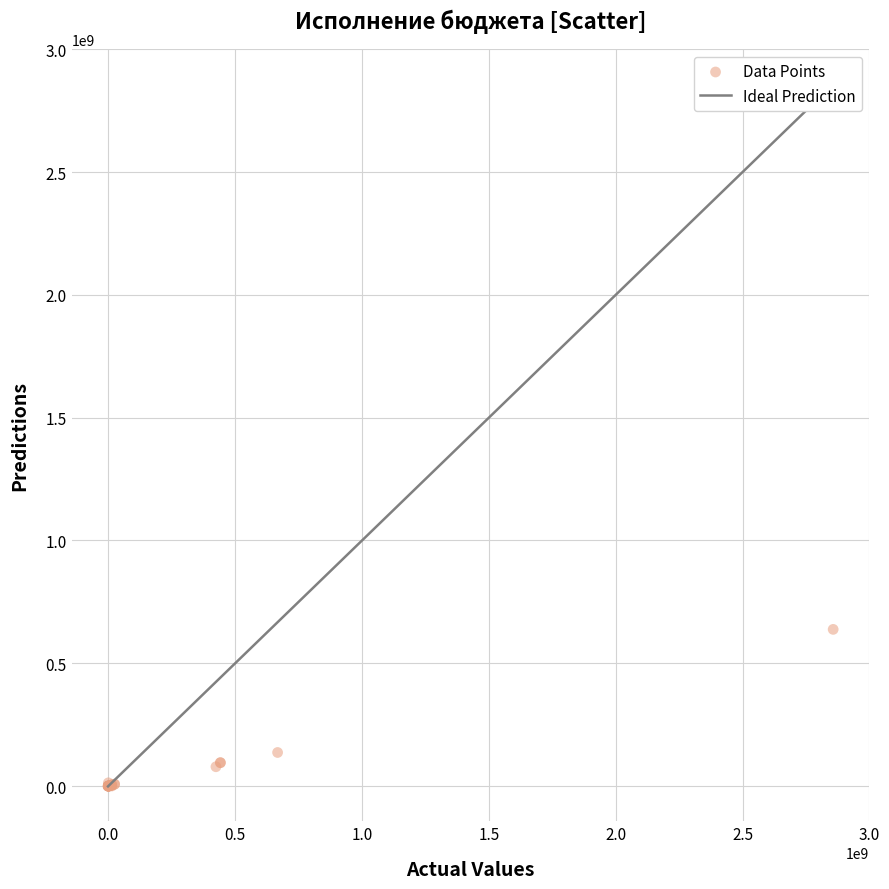

What Y value in the scatter plot is closest to 318839911?

136705011.2